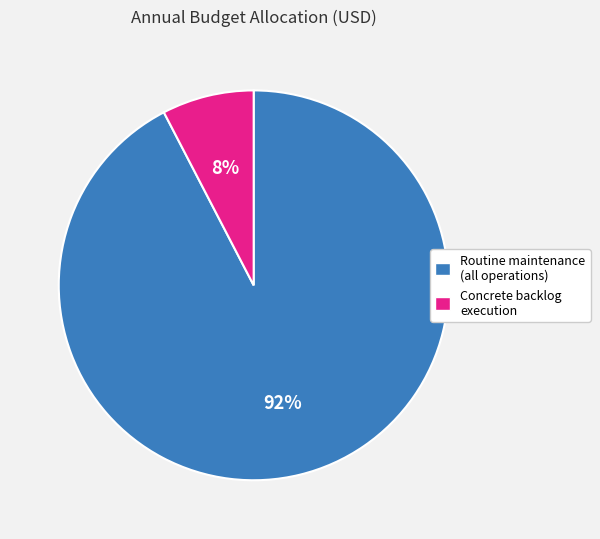

To the nearest percent, what percentage of the pie is Concrete backlog execution?

8%